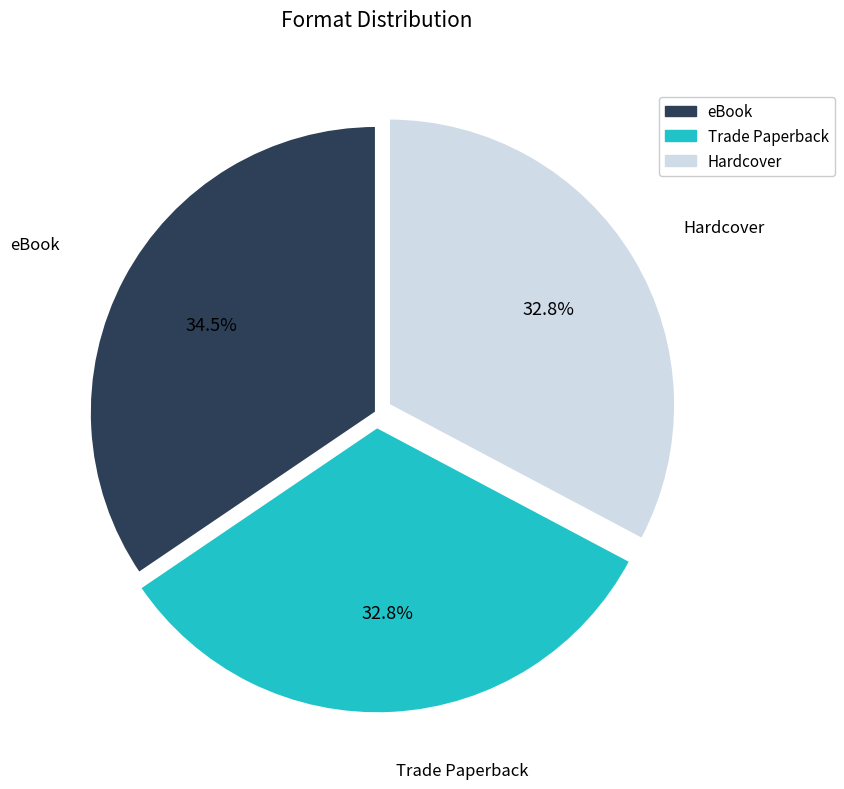

Which has a higher value, eBook or Hardcover?

eBook